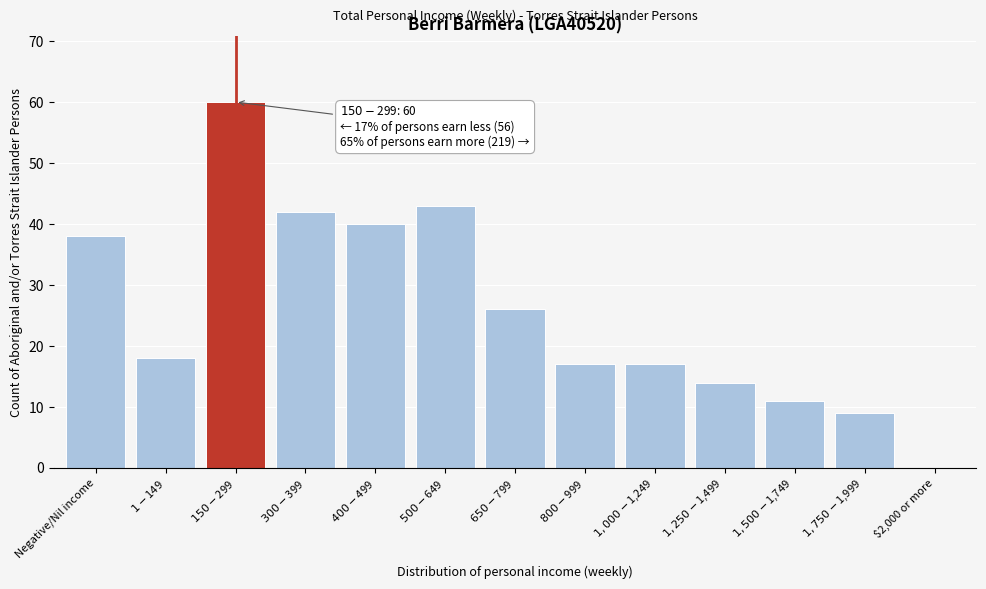

What is the sum of all values?

335